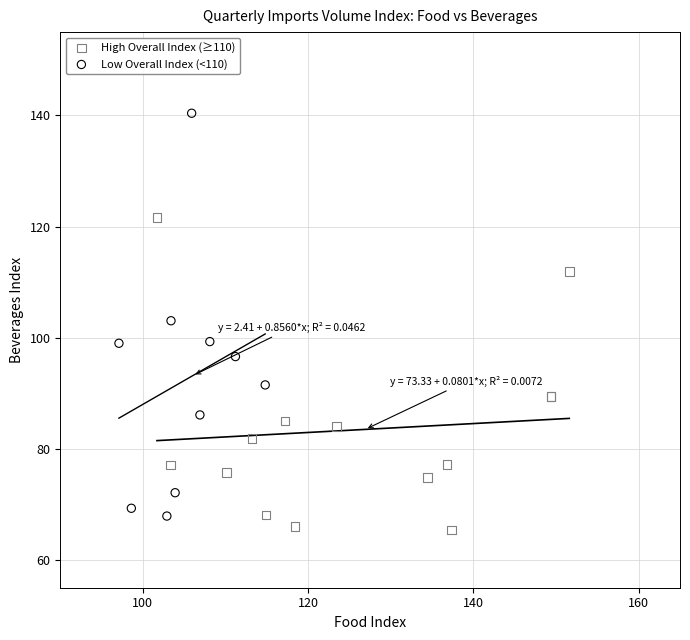

Which series reaches the maximum Y coordinate?

Low Overall Index (<110)